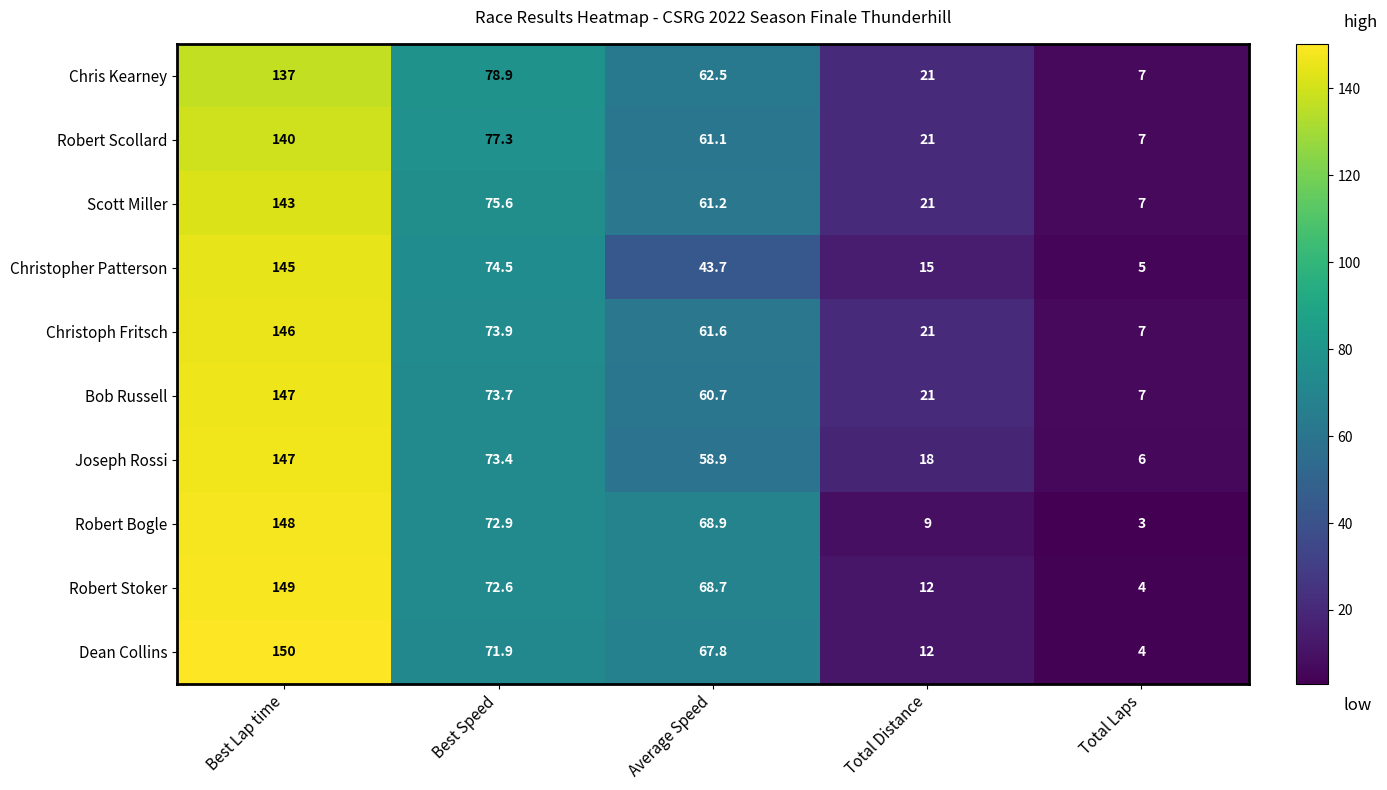

Which series has the widest spread of values?

Dean Collins